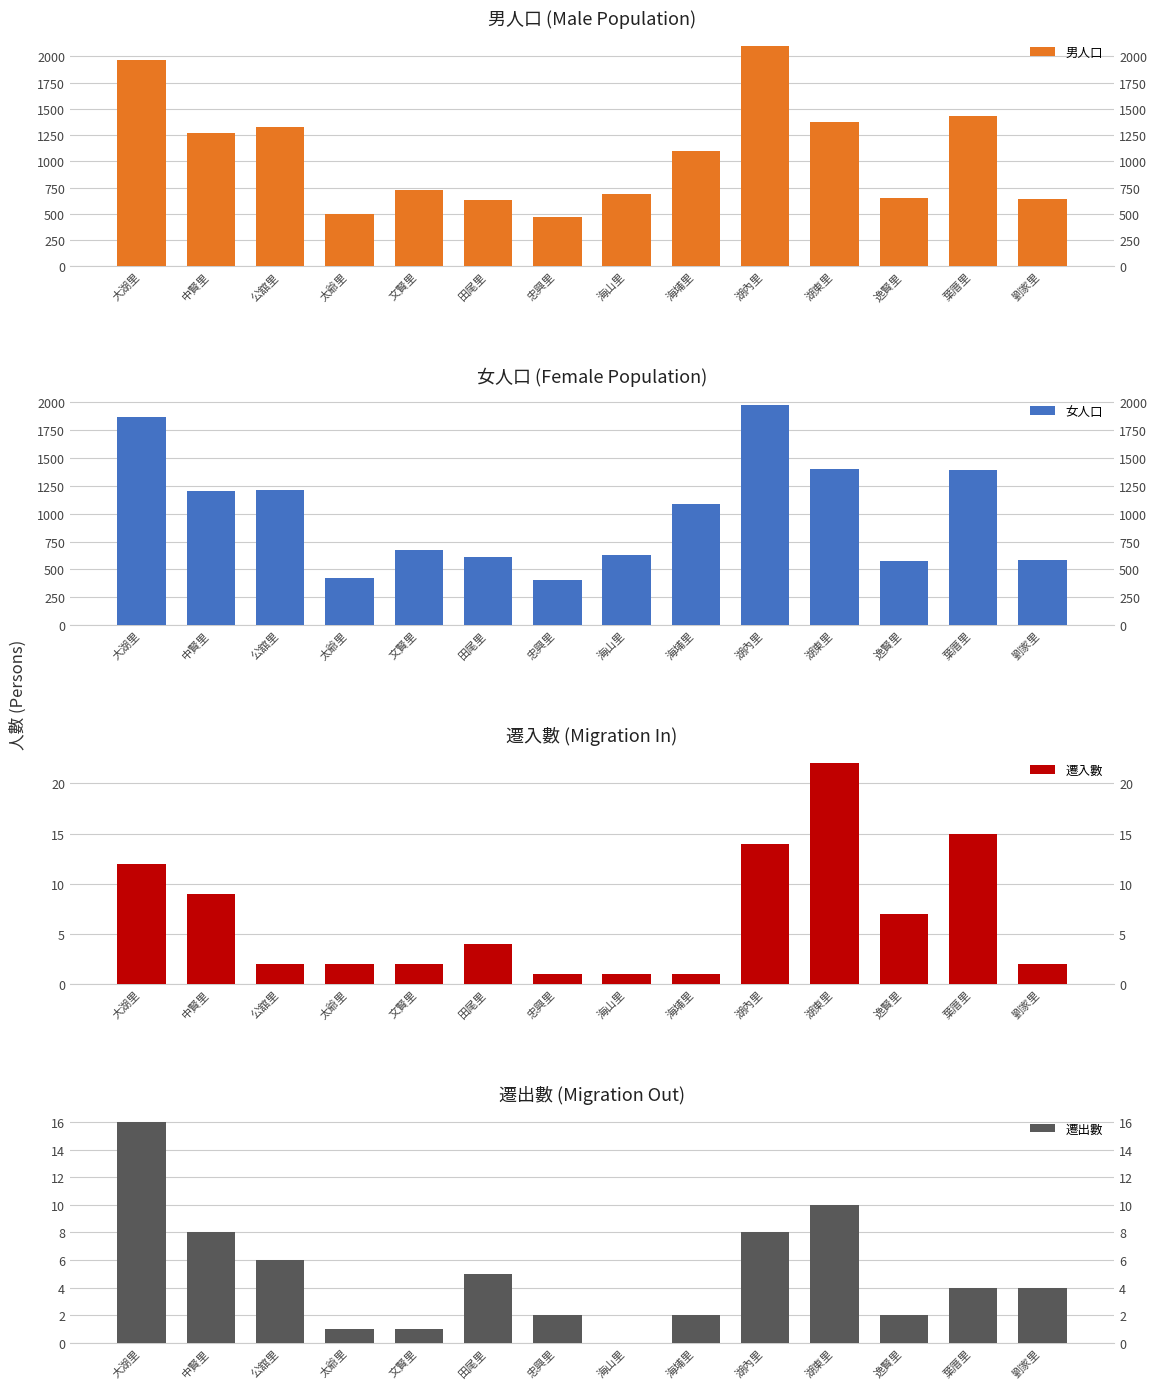

At how many categories does at least one series exceed 1812?

2